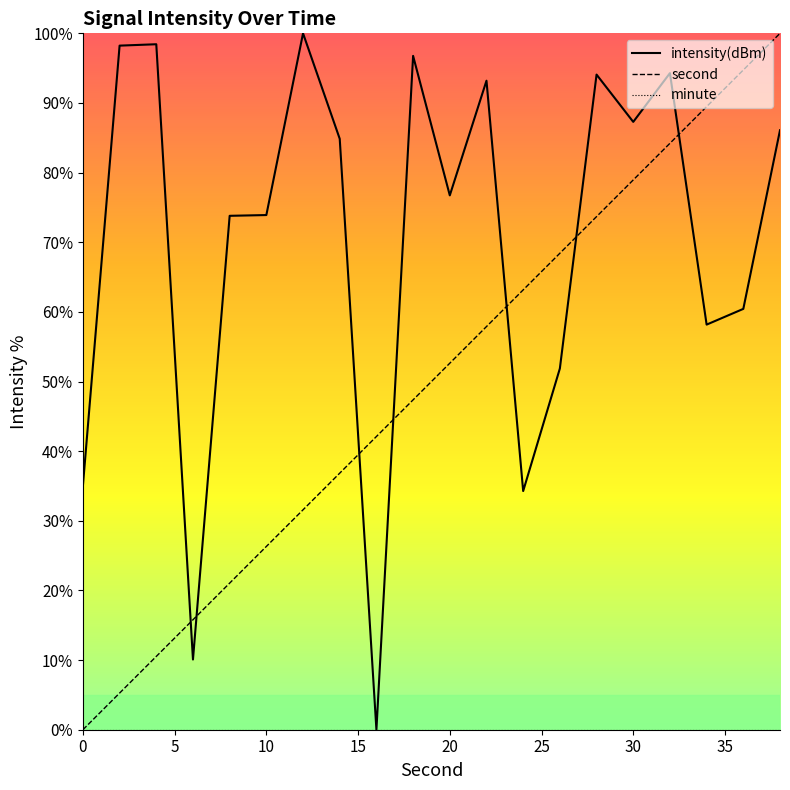

What is the highest value of the second series?

100.0